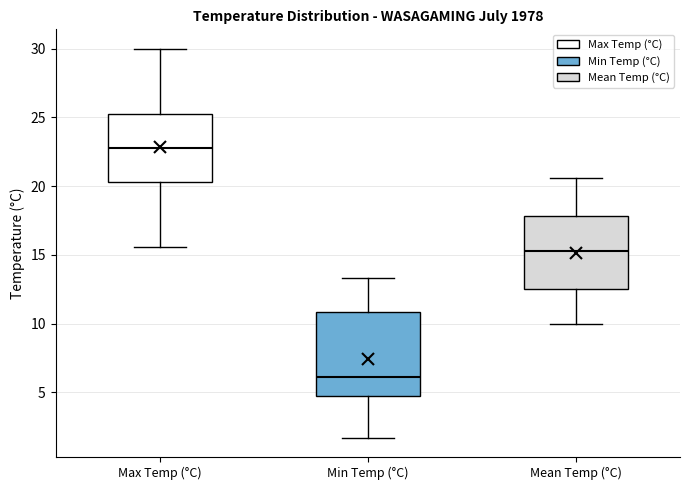

Which box is the tallest, from its lower edge to its upper edge?

Min Temp (°C)